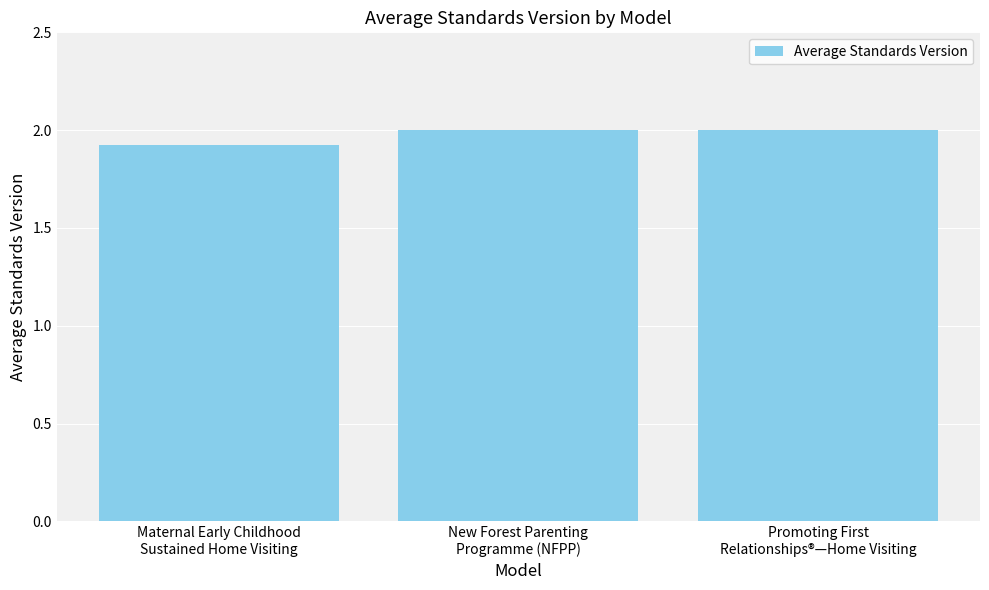

What is the label of the 1st bar from the right?

Promoting First
Relationships®—Home Visiting